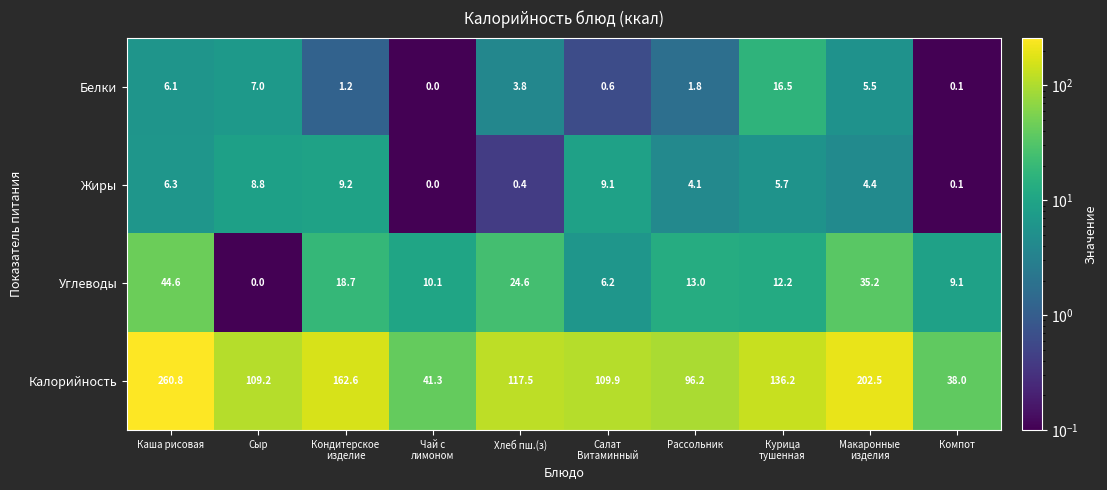

What is the total value across all series at Салат
Витаминный?

125.8